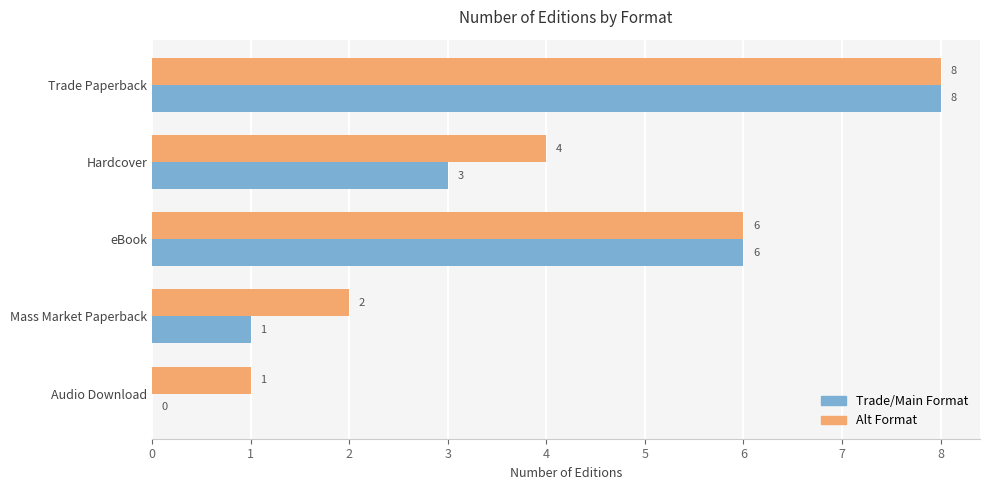

What are all the series names shown in the legend?

Trade/Main Format, Alt Format